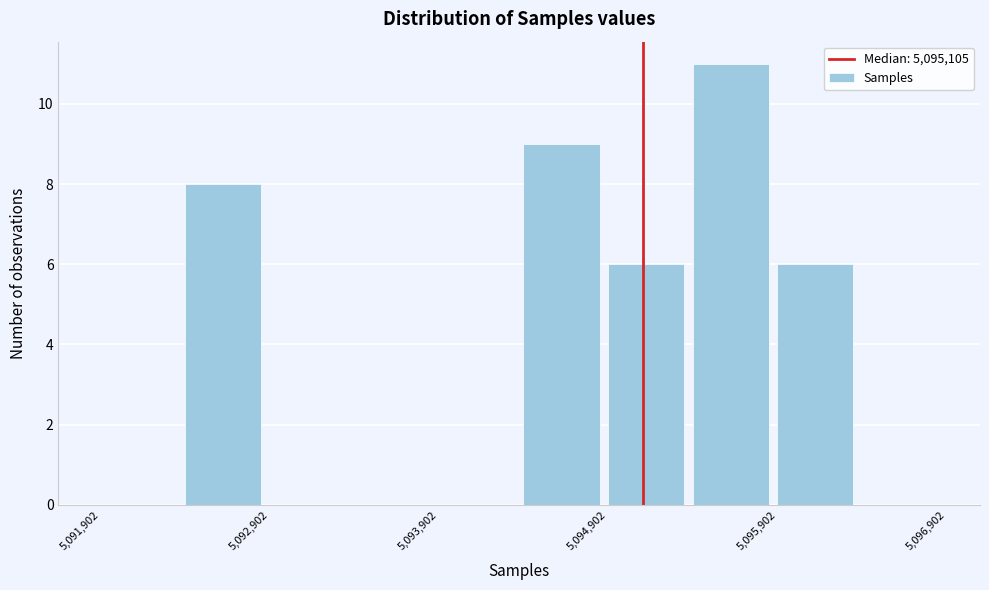

How tall is the bar that spans 5094900 to 5095400 on the x-axis? Neither the bar edges nor the heights are printed on the chart, so give them approximately, as read against the axes.

6